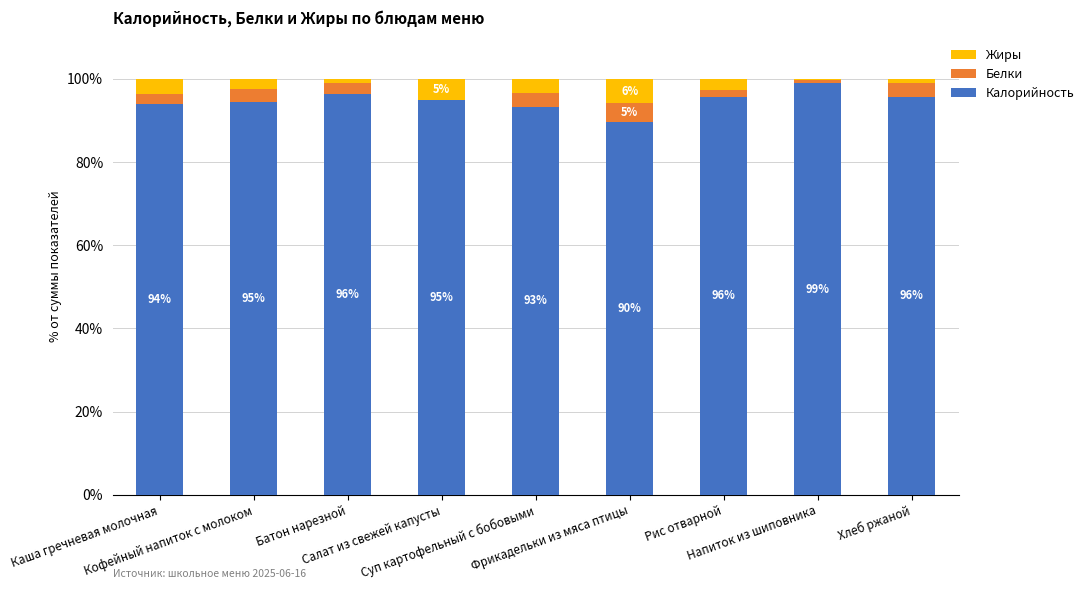

What is the total value across all series at Рис отварной?

100.0